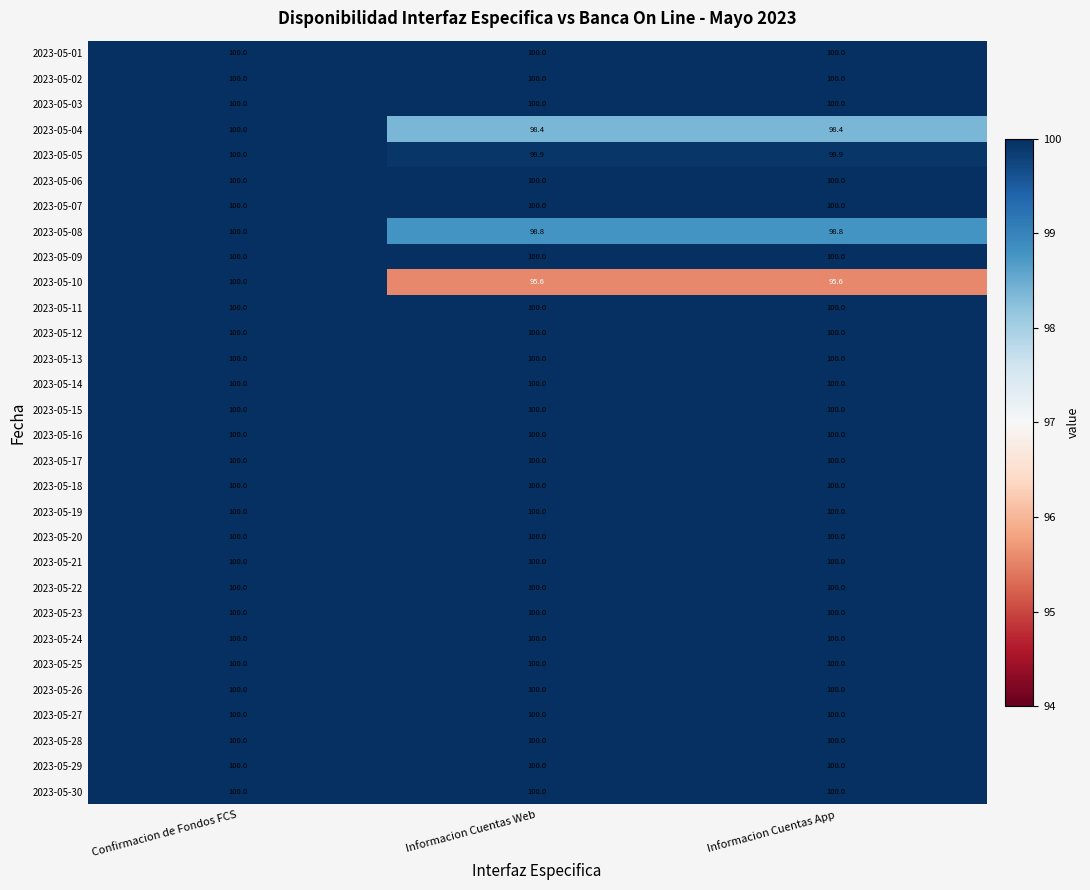

What is the difference between the maximum and minimum values in the 2023-05-04 series?

1.6